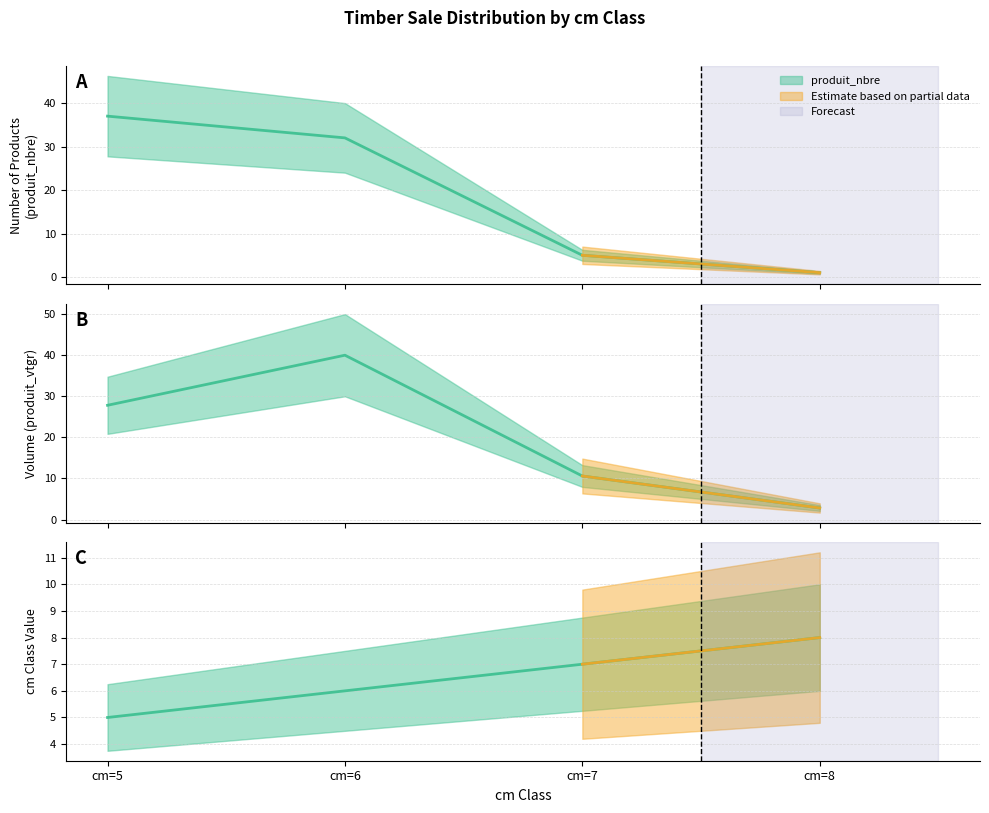

At which label does produit_nbre reach its peak?

cm=5